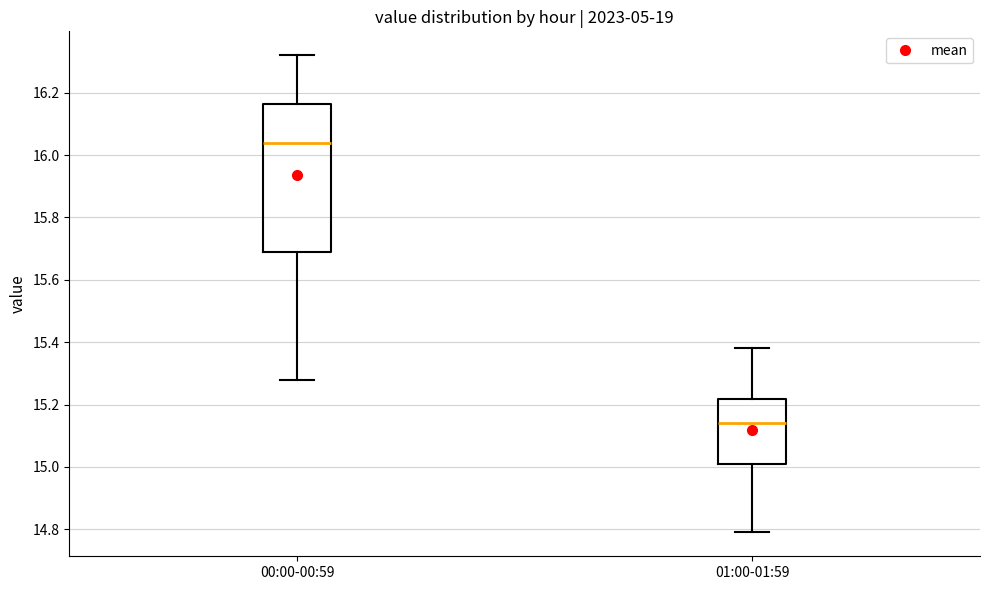

Which box has the lowest median line?

01:00-01:59